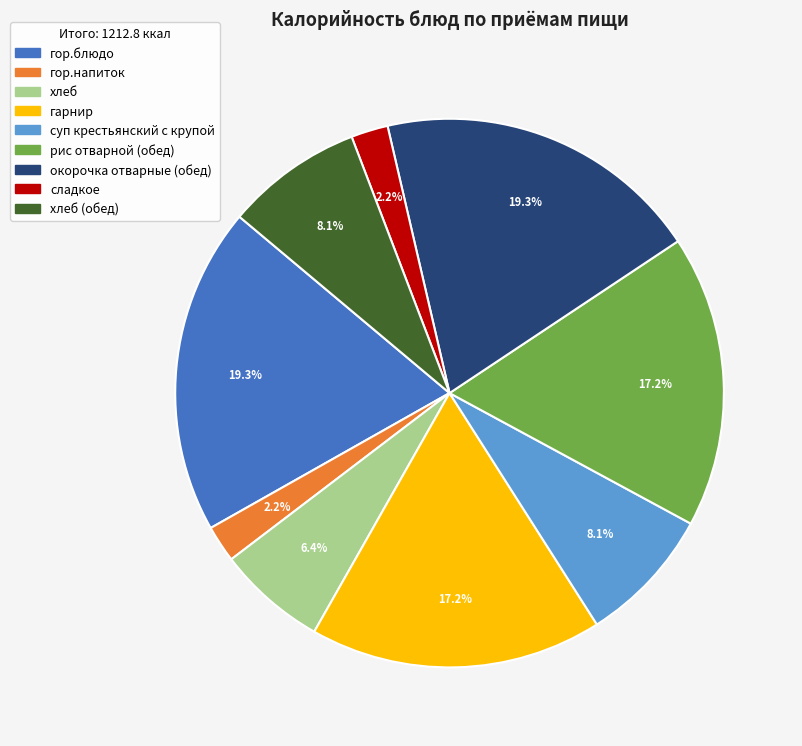

To the nearest percent, what is the difference between the largest and smallest slice percentages?

17%